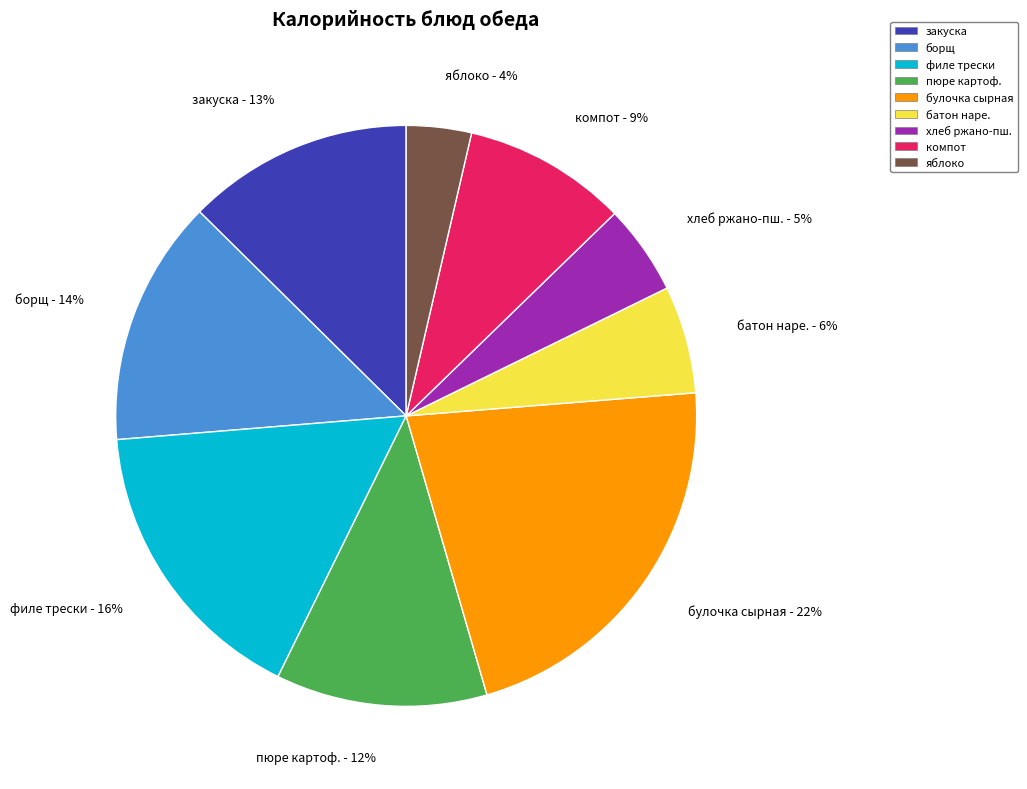

Combined, do компот and закуска account for over 50%?

No